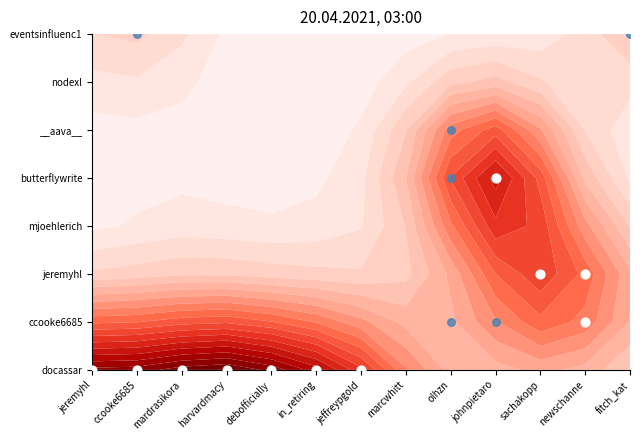

At which label is __aava__ closest to 0?

jeremyhl